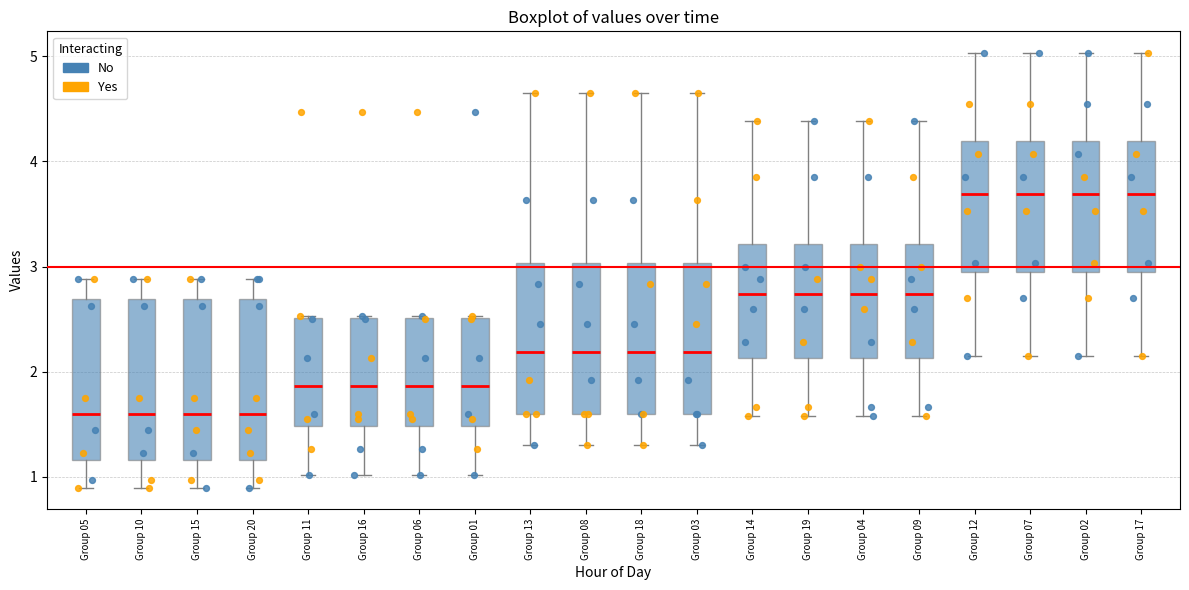

Reading left to right, read every box against the y-axis: the position of its median line, the range the box covers, and the ends of its whiskers. The values are not printed on the chart, so give them approximately, as read against the axis.

Group 05: median 1.6, box 1.2 to 2.7, whiskers 0.9 to 2.9
Group 10: median 1.6, box 1.2 to 2.7, whiskers 0.9 to 2.9
Group 15: median 1.6, box 1.2 to 2.7, whiskers 0.9 to 2.9
Group 20: median 1.6, box 1.2 to 2.7, whiskers 0.9 to 2.9
Group 11: median 1.9, box 1.5 to 2.5, whiskers 1.0 to 2.5
Group 16: median 1.9, box 1.5 to 2.5, whiskers 1.0 to 2.5
Group 06: median 1.9, box 1.5 to 2.5, whiskers 1.0 to 2.5
Group 01: median 1.9, box 1.5 to 2.5, whiskers 1.0 to 2.5
Group 13: median 2.2, box 1.6 to 3.0, whiskers 1.3 to 4.7
Group 08: median 2.2, box 1.6 to 3.0, whiskers 1.3 to 4.7
Group 18: median 2.2, box 1.6 to 3.0, whiskers 1.3 to 4.7
Group 03: median 2.2, box 1.6 to 3.0, whiskers 1.3 to 4.7
Group 14: median 2.7, box 2.1 to 3.2, whiskers 1.6 to 4.4
Group 19: median 2.7, box 2.1 to 3.2, whiskers 1.6 to 4.4
Group 04: median 2.7, box 2.1 to 3.2, whiskers 1.6 to 4.4
Group 09: median 2.7, box 2.1 to 3.2, whiskers 1.6 to 4.4
Group 12: median 3.7, box 2.9 to 4.2, whiskers 2.2 to 5.0
Group 07: median 3.7, box 2.9 to 4.2, whiskers 2.2 to 5.0
Group 02: median 3.7, box 2.9 to 4.2, whiskers 2.2 to 5.0
Group 17: median 3.7, box 2.9 to 4.2, whiskers 2.2 to 5.0